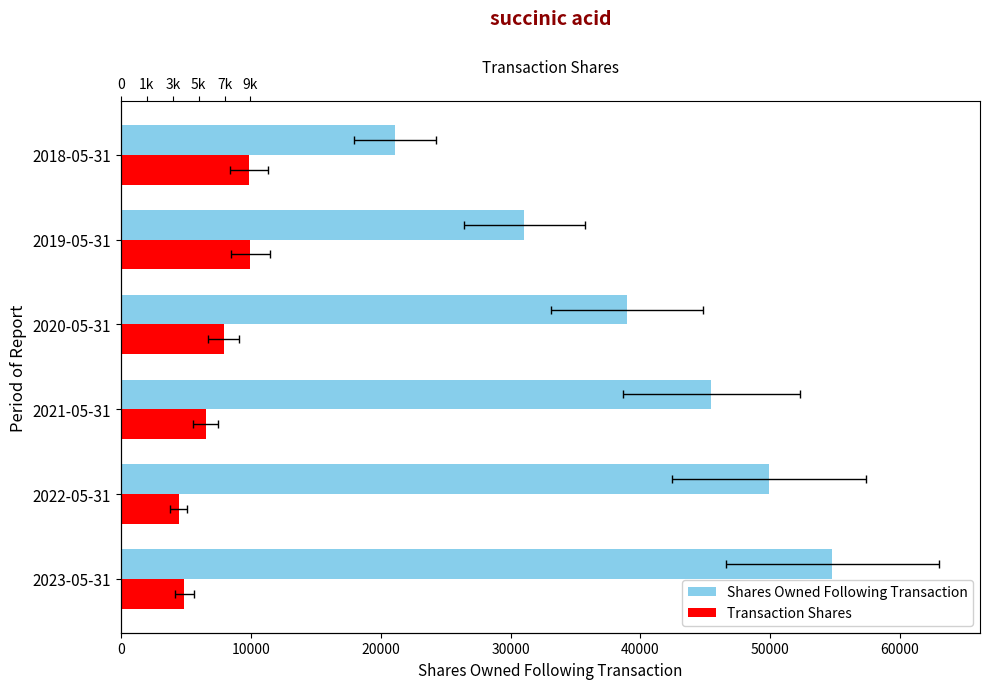

Reading left to right, extract all data points from this chart.

Shares Owned Following Transaction: 54787	49921	45476	38967	31062	21094
Transaction Shares: 4866	4445	6509	7905	9968	9844